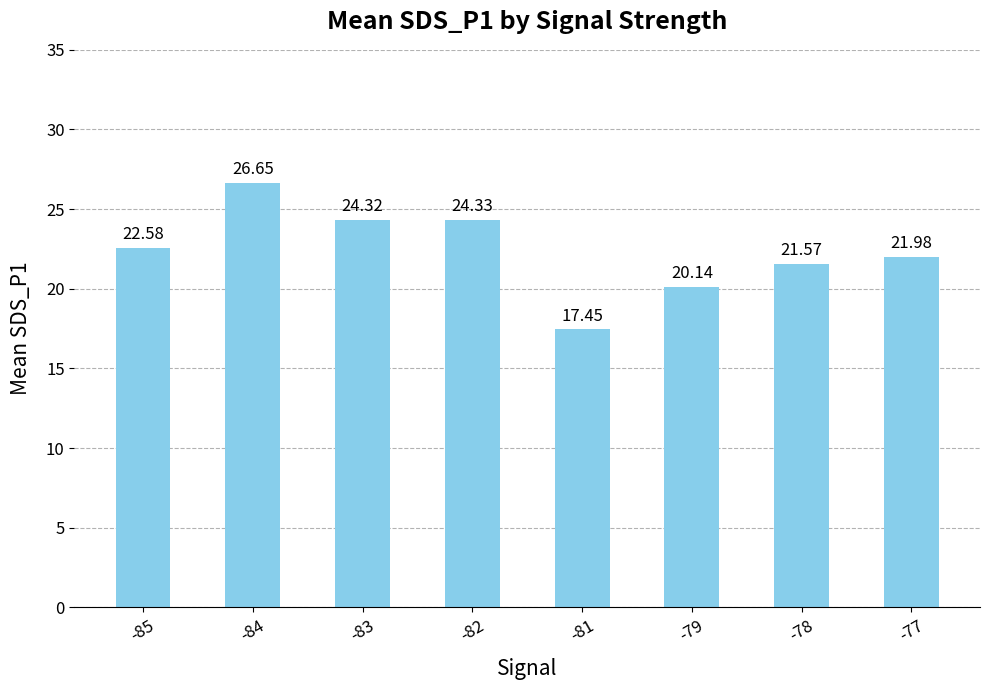

True or false: the data shows 22.6 at -85.

True